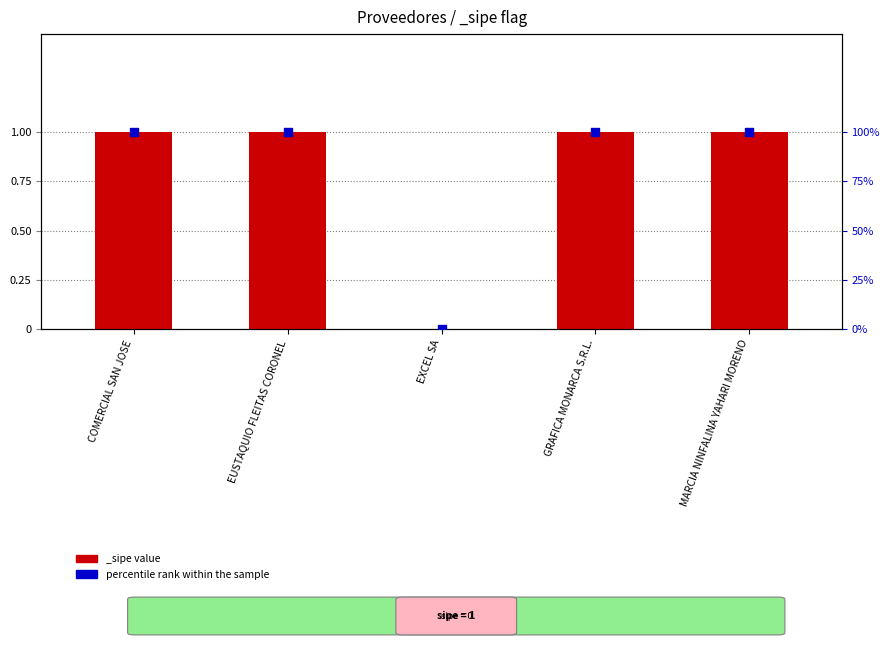

Which has a higher value, COMERCIAL SAN JOSE or GRAFICA MONARCA S.R.L.?

COMERCIAL SAN JOSE